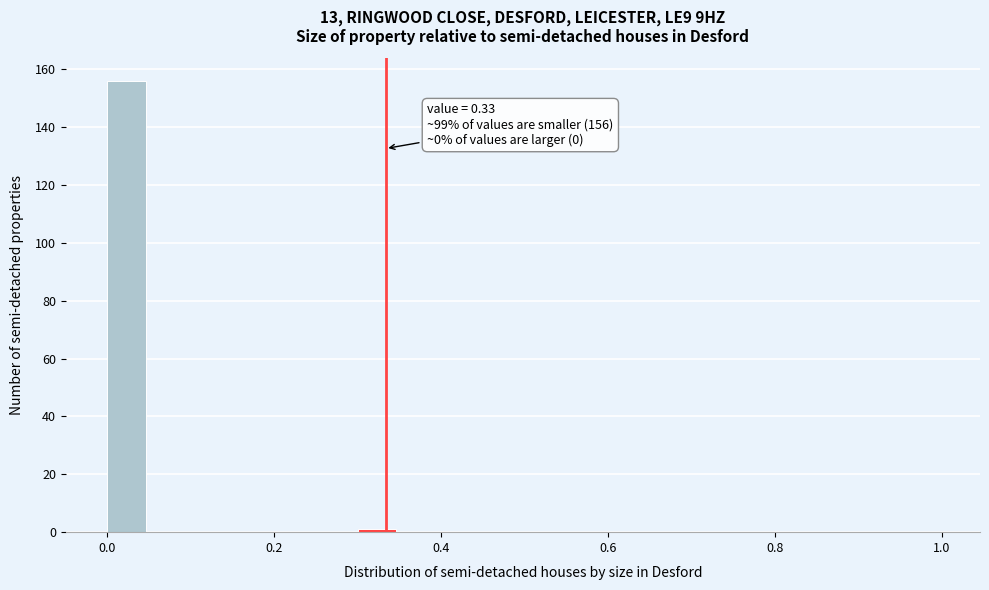

Read against the x-axis, roughly where is the centre of the tallest bar?

0.02